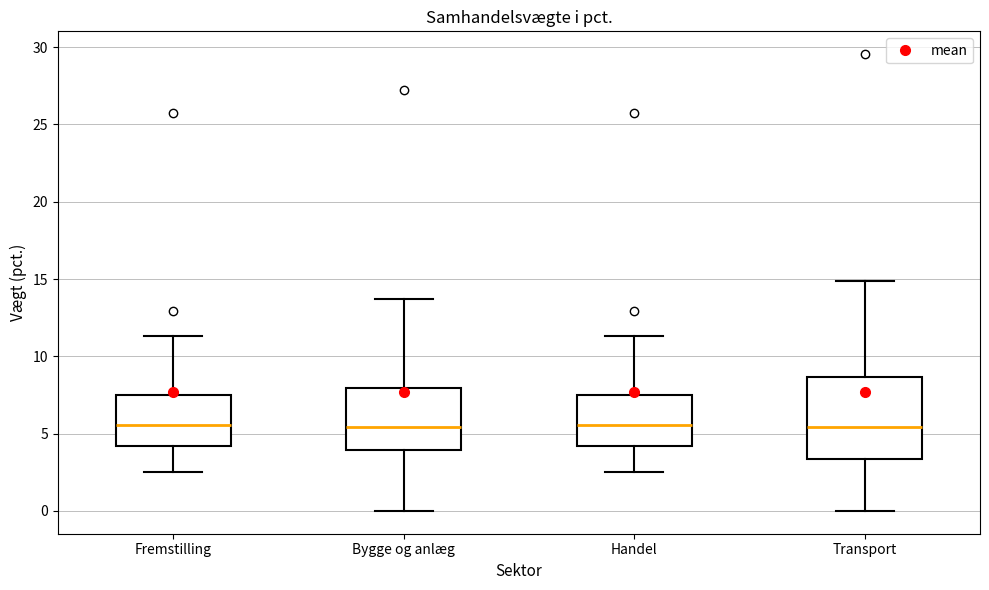

Reading left to right, transcribe this box plot: for each box, give where its median line is, the range the box spans, and where its two whiskers end, as read against the y-axis. The values are not printed on the chart, so give them approximately, as read against the axis.

Fremstilling: median 5.5, box 4.0 to 7.5, whiskers 2.5 to 11.5
Bygge og anlæg: median 5.5, box 4.0 to 8.0, whiskers 0.0 to 13.5
Handel: median 5.5, box 4.0 to 7.5, whiskers 2.5 to 11.5
Transport: median 5.5, box 3.5 to 8.5, whiskers 0.0 to 15.0